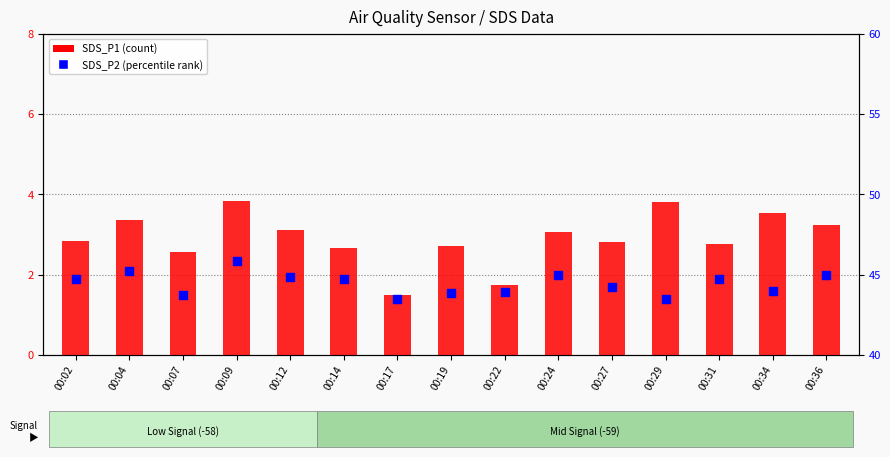

What are all the series names shown in the legend?

SDS_P1 (count), SDS_P2 (percentile rank)